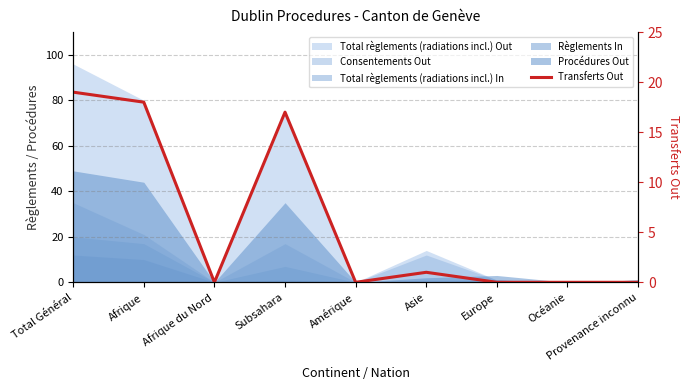

Rank the categories by value from highest to lowest.

Total Général, Afrique, Subsahara, Asie, Afrique du Nord, Amérique, Europe, Océanie, Provenance inconnu